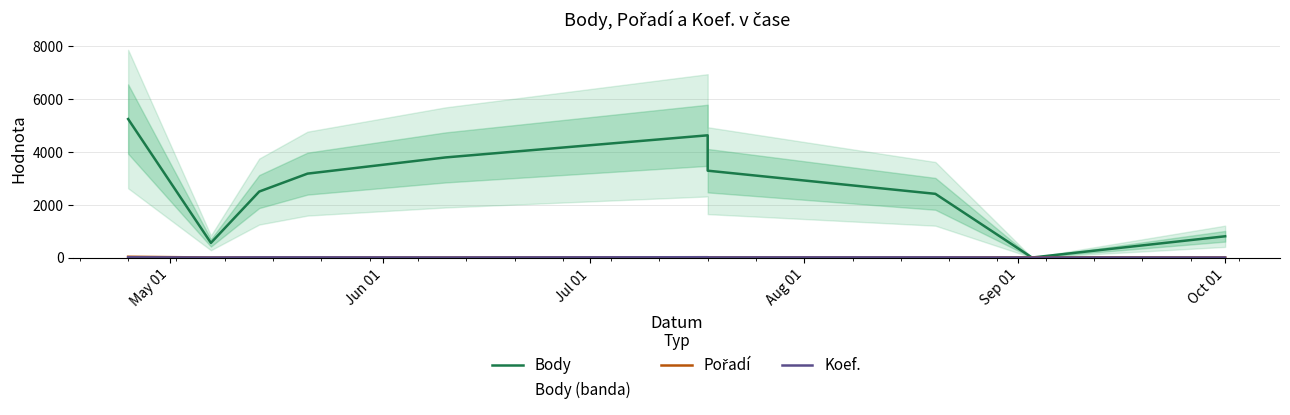

The Pořadí series shows 20 at Oct 01. True or false?

False